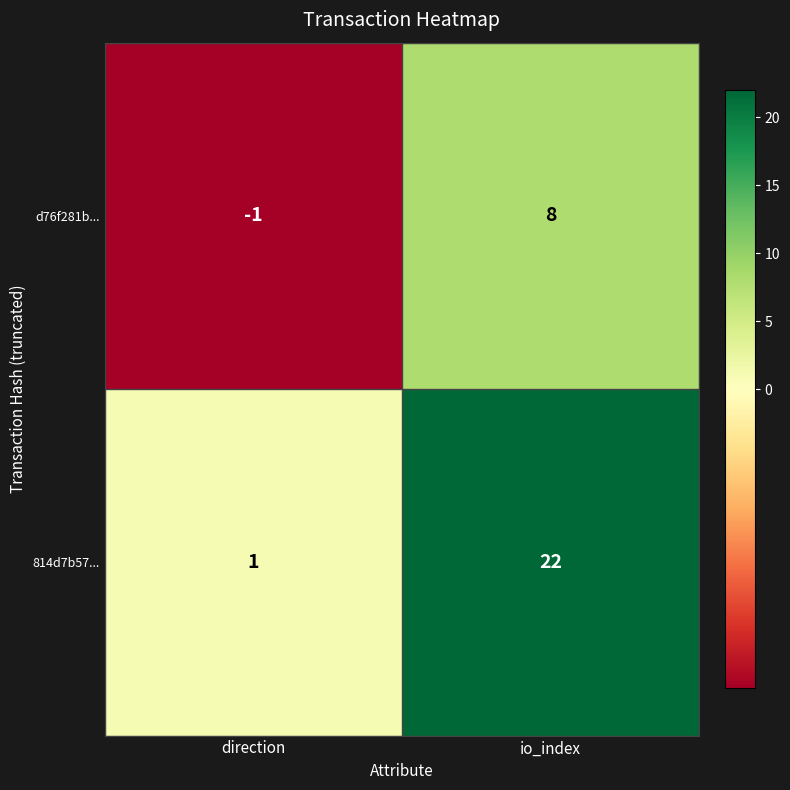

Which series has the largest range (max minus min)?

814d7b57...